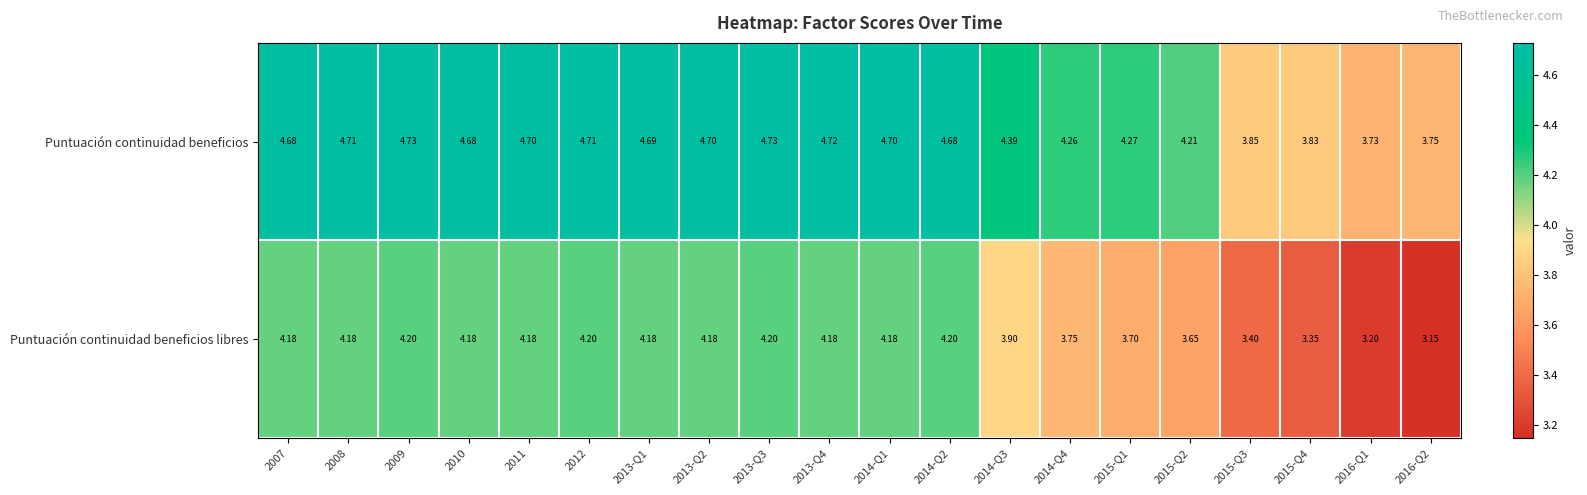

At which category does the chart reach its minimum across all series?

2016-Q2